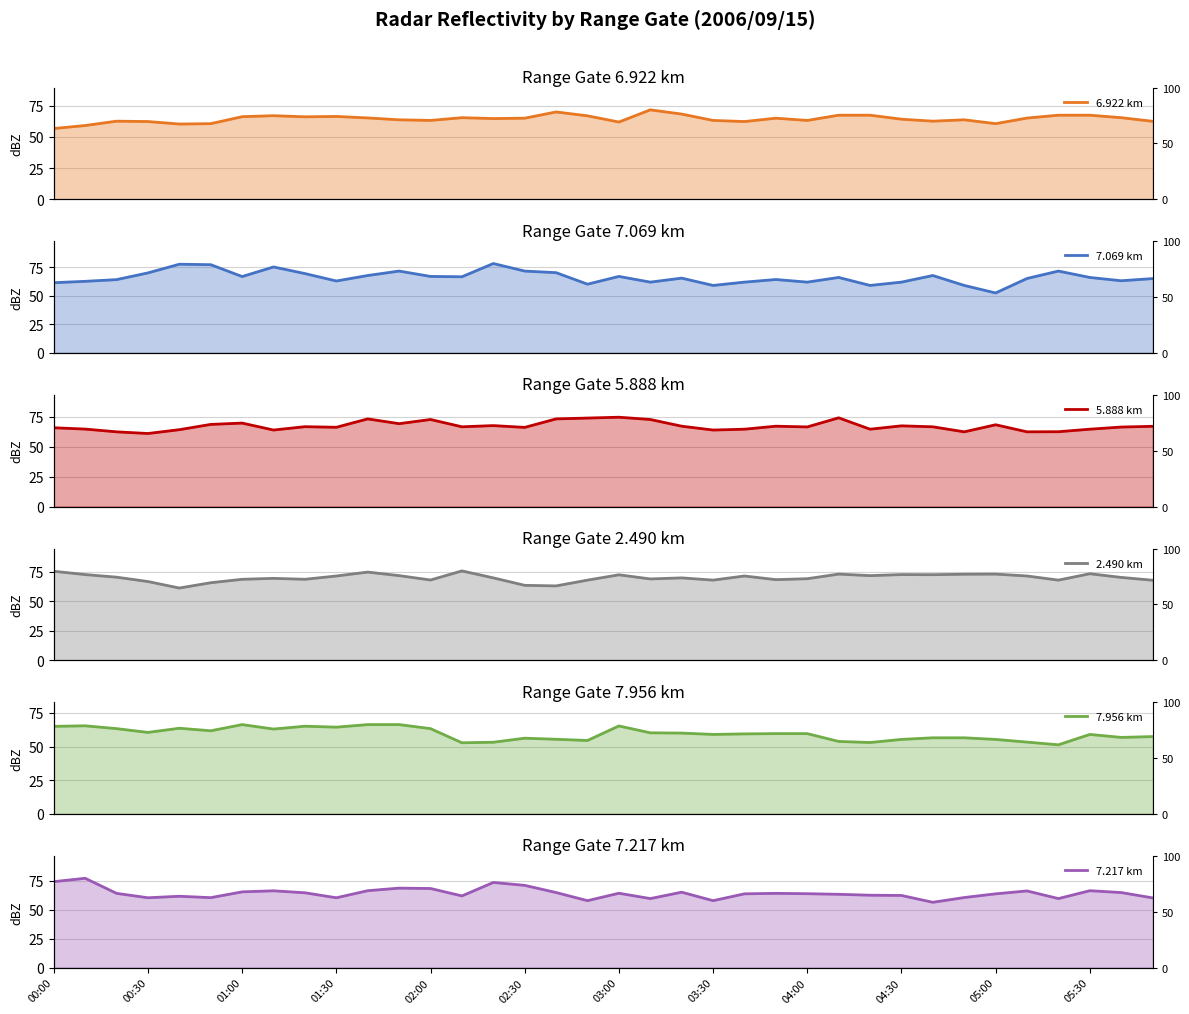

The value of 7.069 at 01:00 is 66.9. True or false?

True